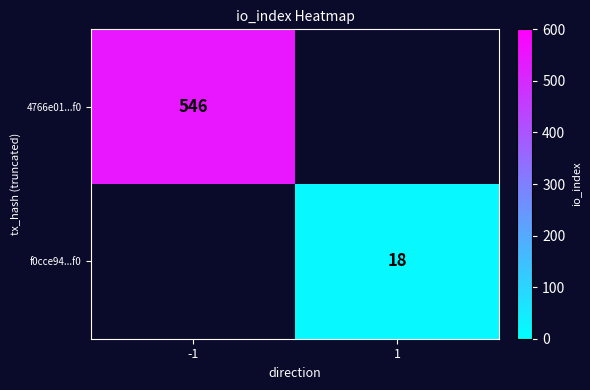

True or false: f0cce94...f0 has a value of 18 at 1.

True